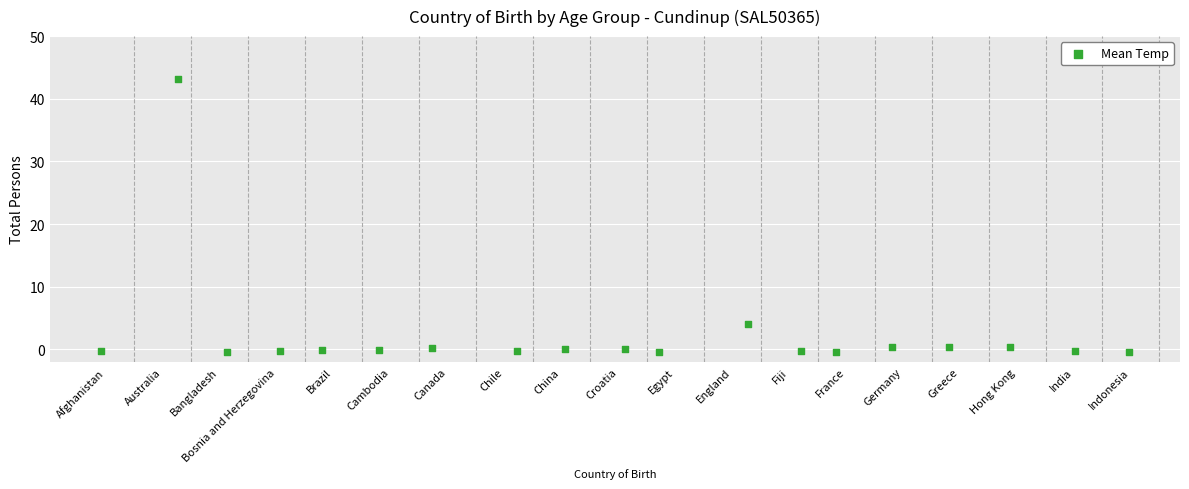

What Y value in the scatter plot is closest to 21?

4.1